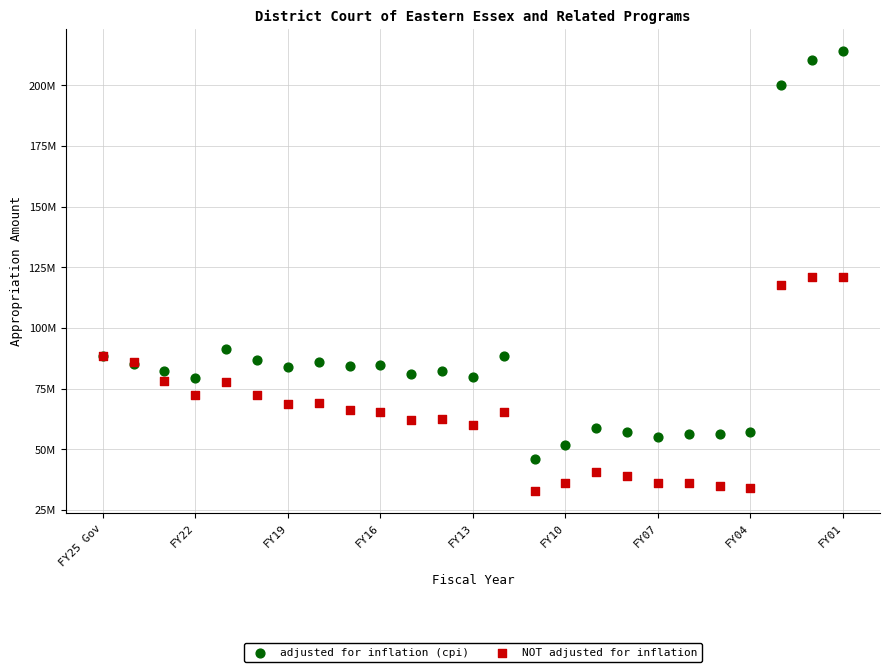

Which series has the largest Y range (max minus min)?

adjusted for inflation (cpi)